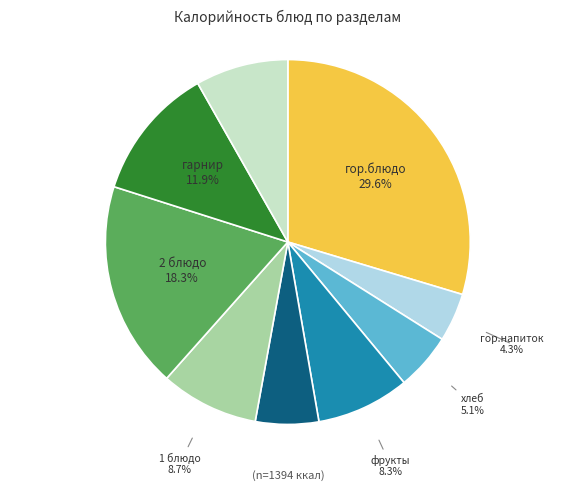

How many segments does this pie chart have?

9